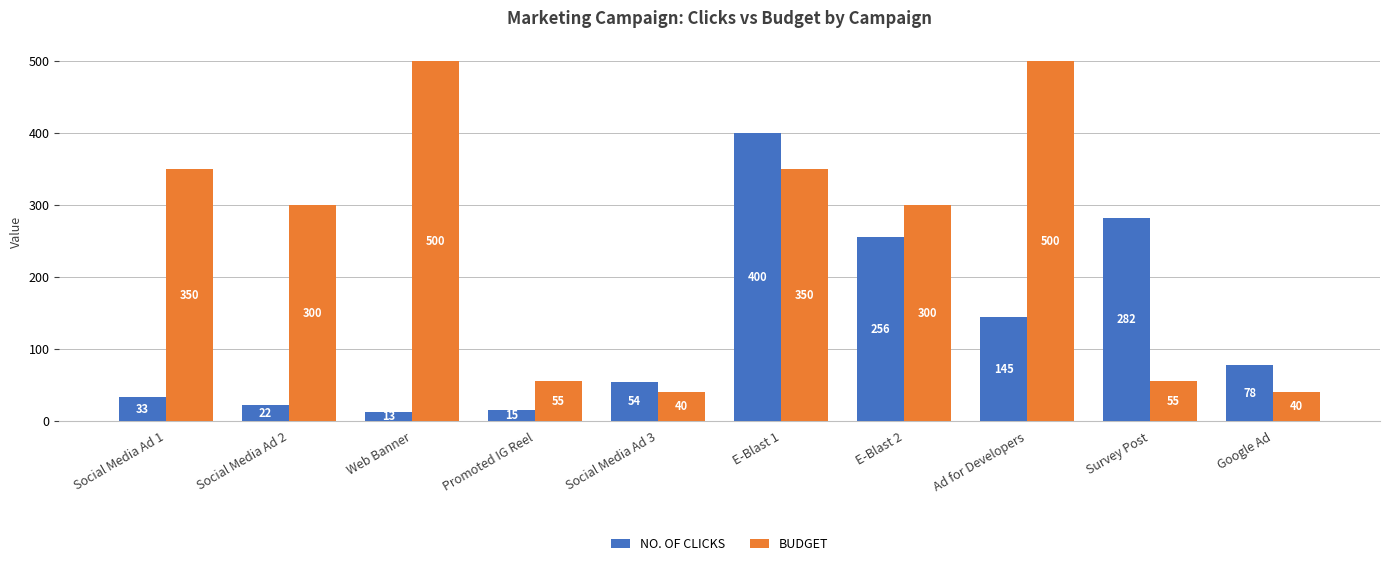

What position from the right is Web Banner?

8